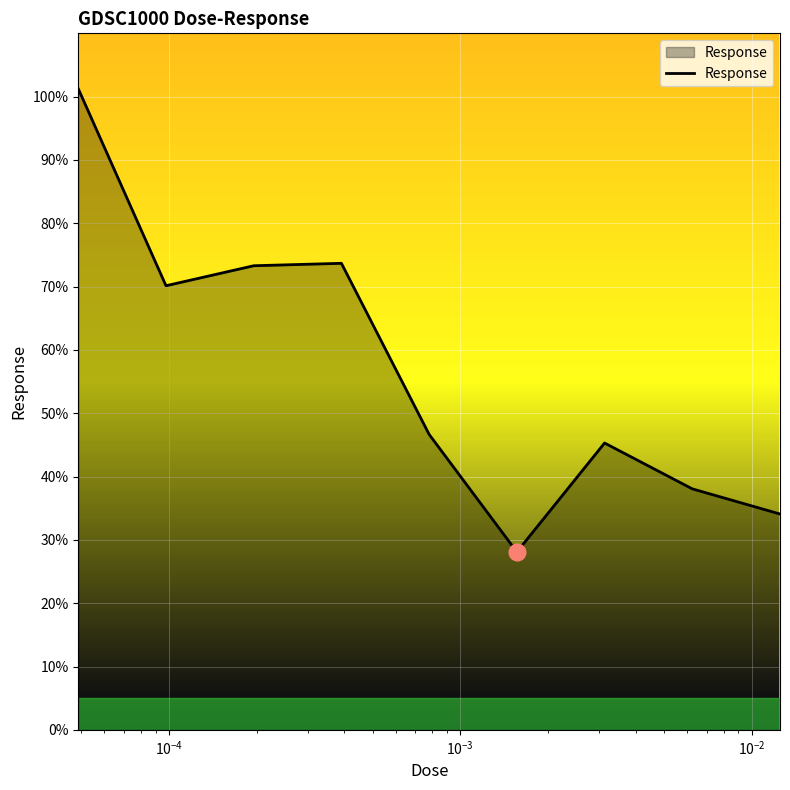

How many lines are shown in the chart?

1